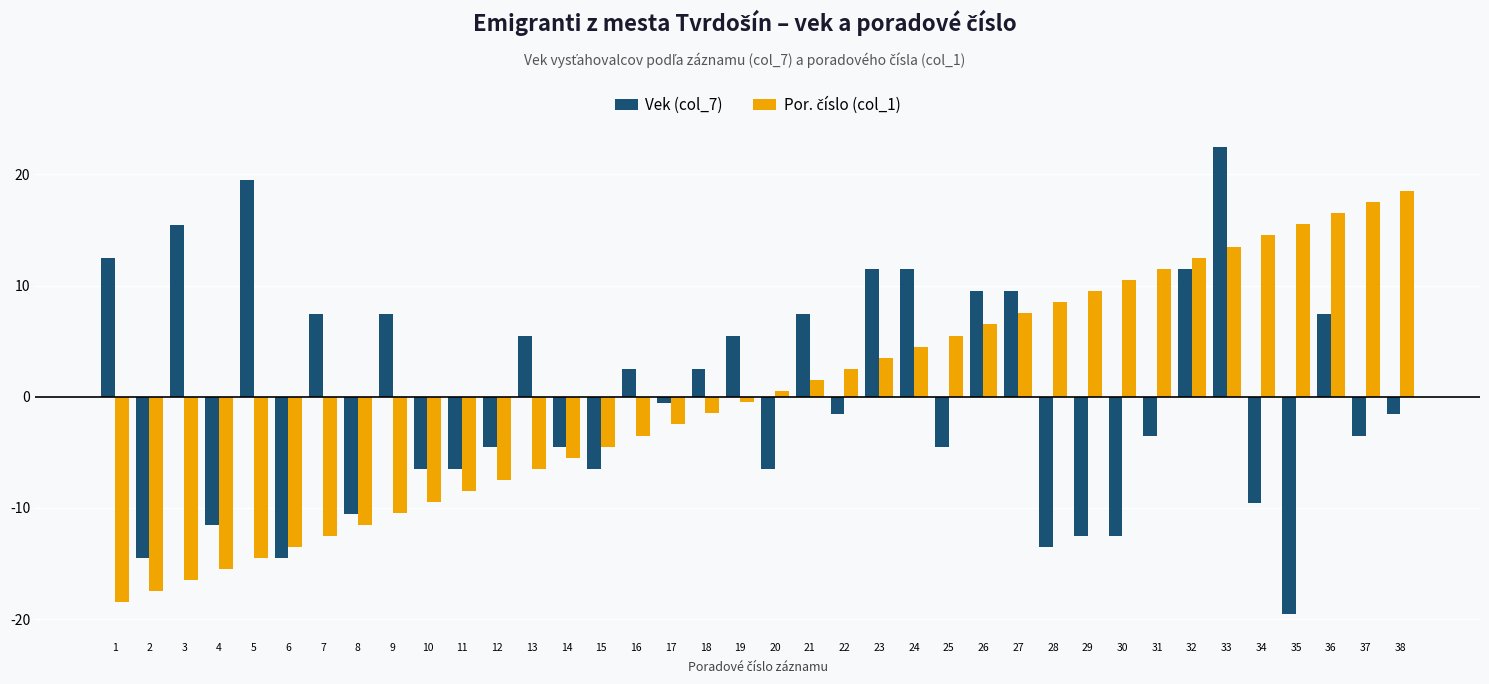

What is the difference between the second highest and minimum values in the Vek (col_7) series?

39.0